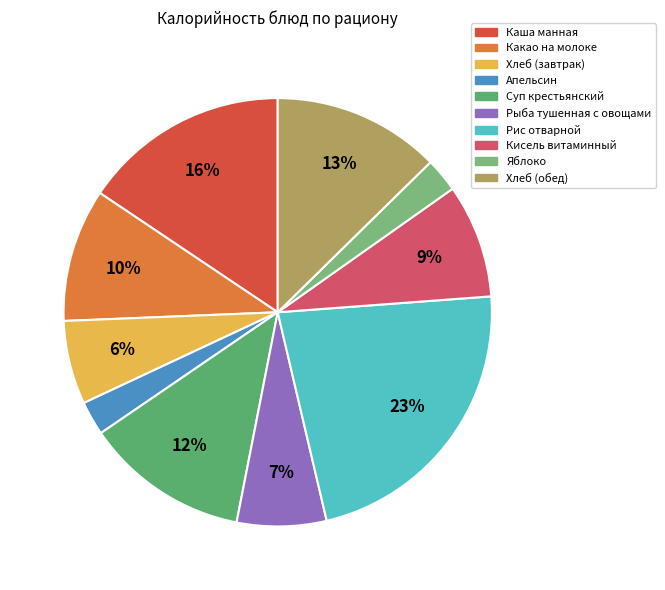

How many slices are in this pie chart?

10